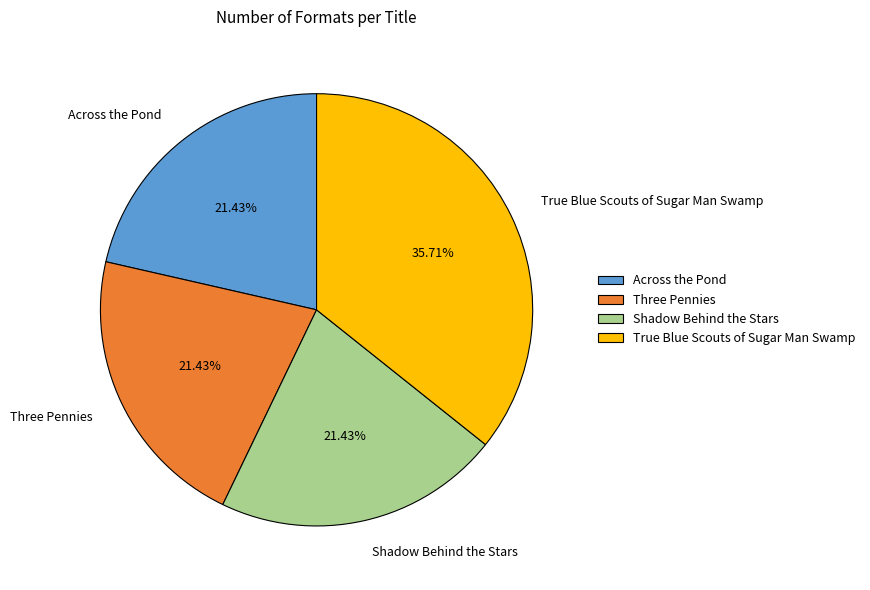

To the nearest percent, what is the average slice percentage?

25%